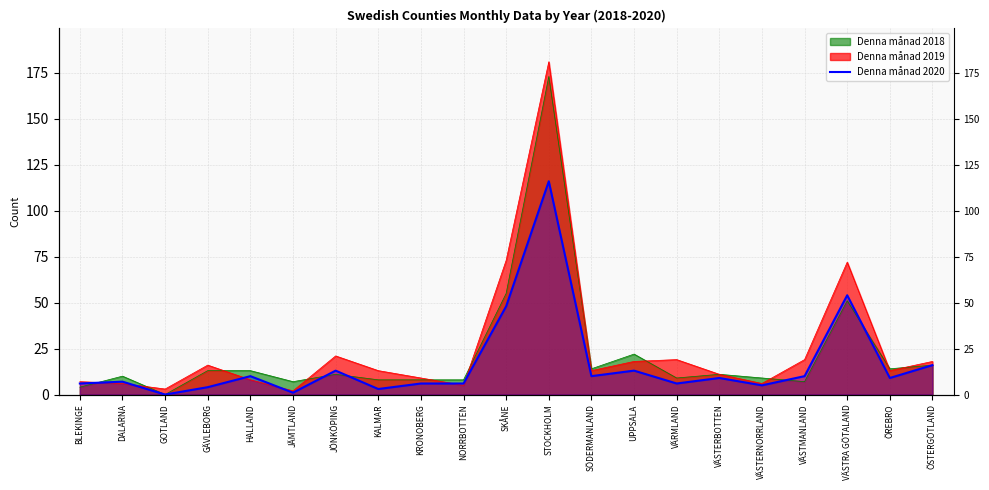

Reading left to right, what are all the values shown in this chart?

6	7	0	4	10	1	13	3	6	6	48	116	10	13	6	9	5	10	54	9	16